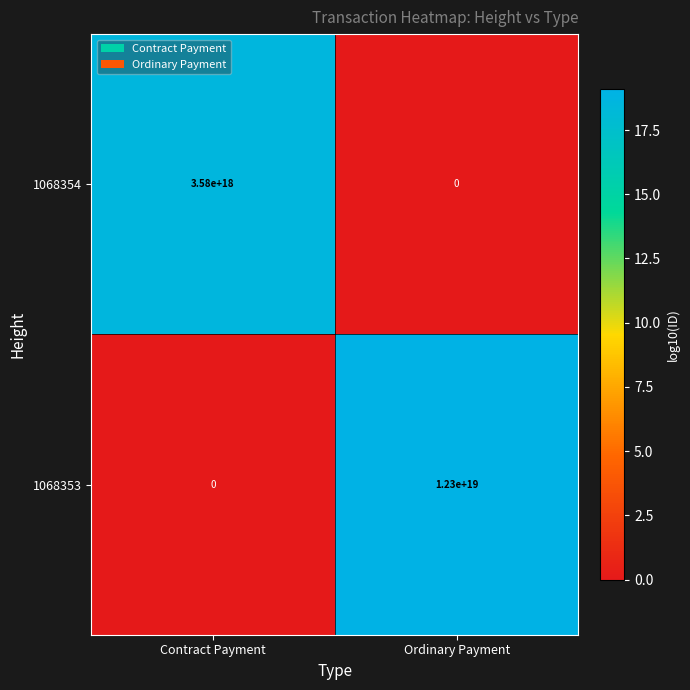

At which label is 1068353 closest to 6150000000000000000?

Contract Payment